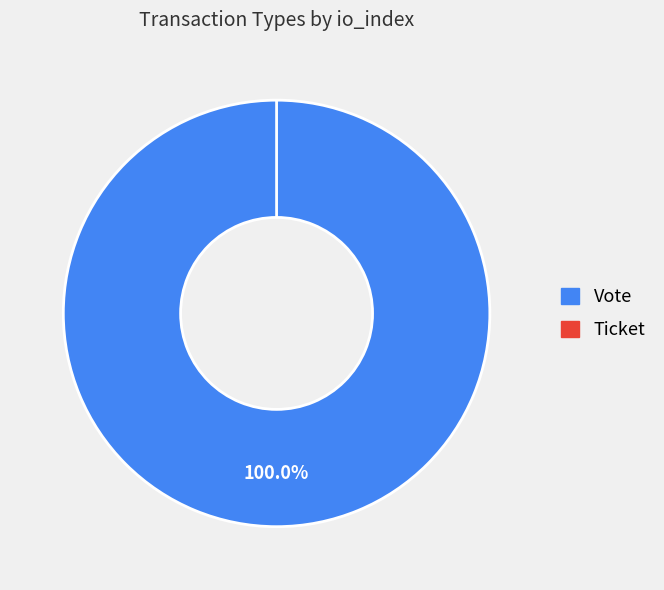

Do Vote and Ticket together represent more than half of the pie?

Yes